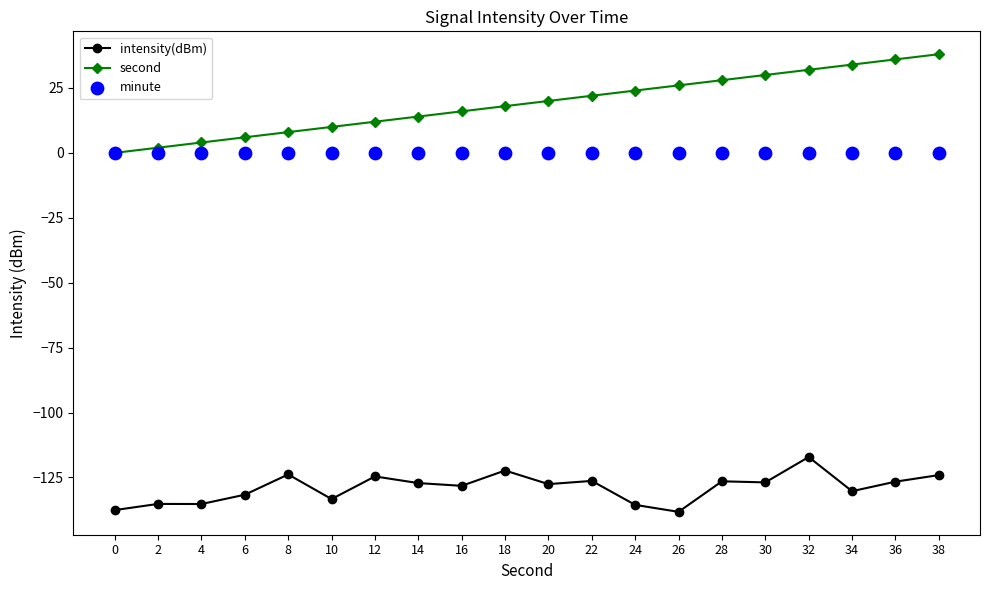

Which series has the largest total across all categories?

second